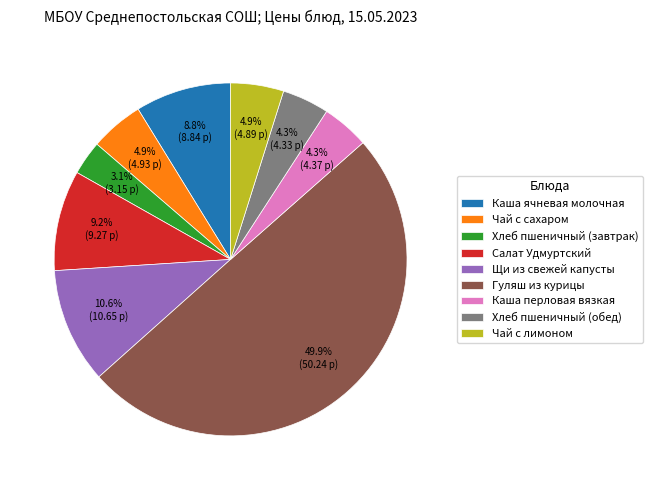

What is the largest slice in the pie chart?

Гуляш из курицы